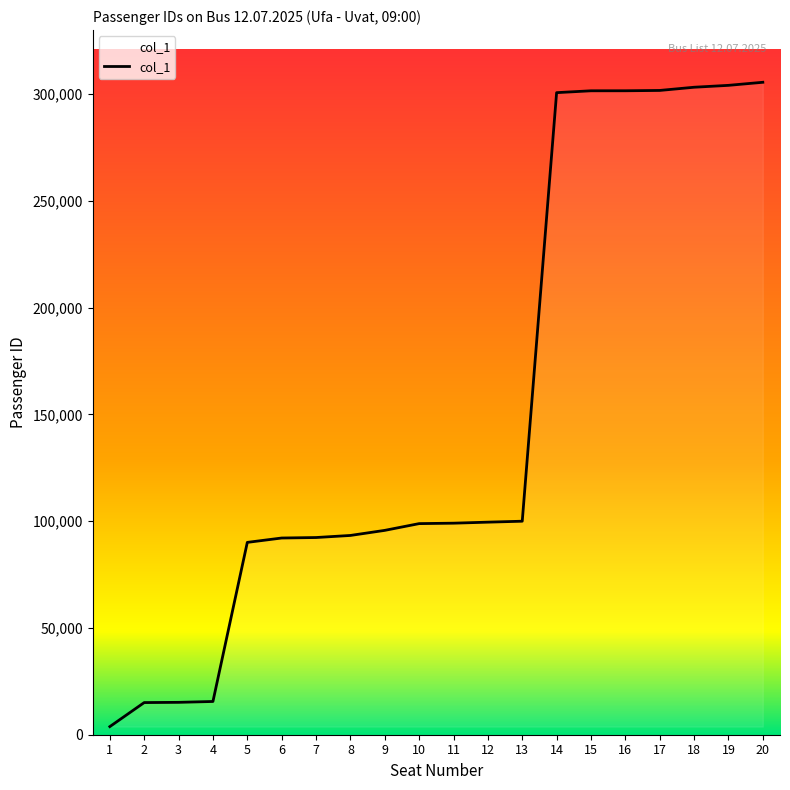

What is the maximum value shown in the chart?

305517